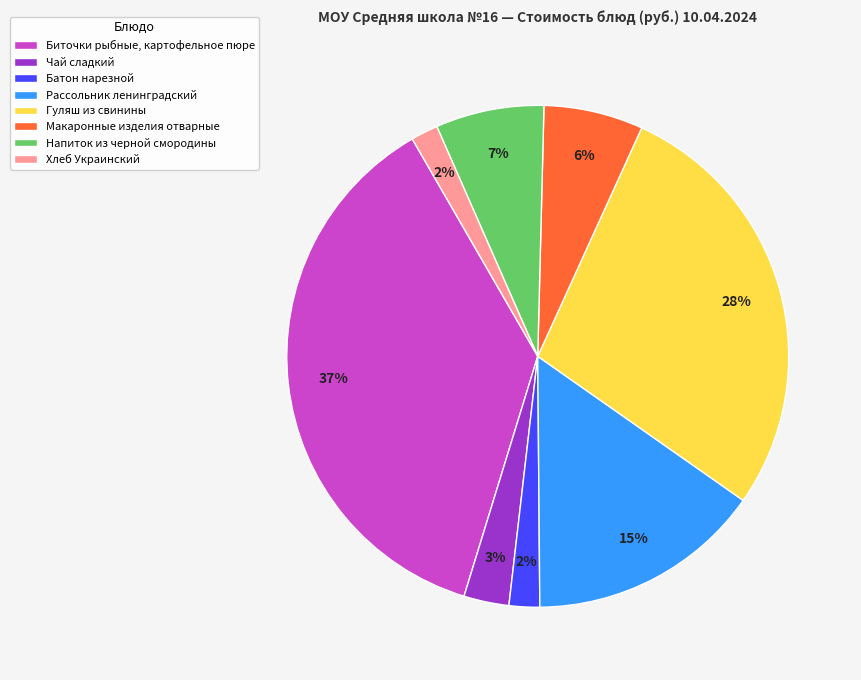

Which category has the biggest portion of the pie?

Биточки рыбные, картофельное пюре